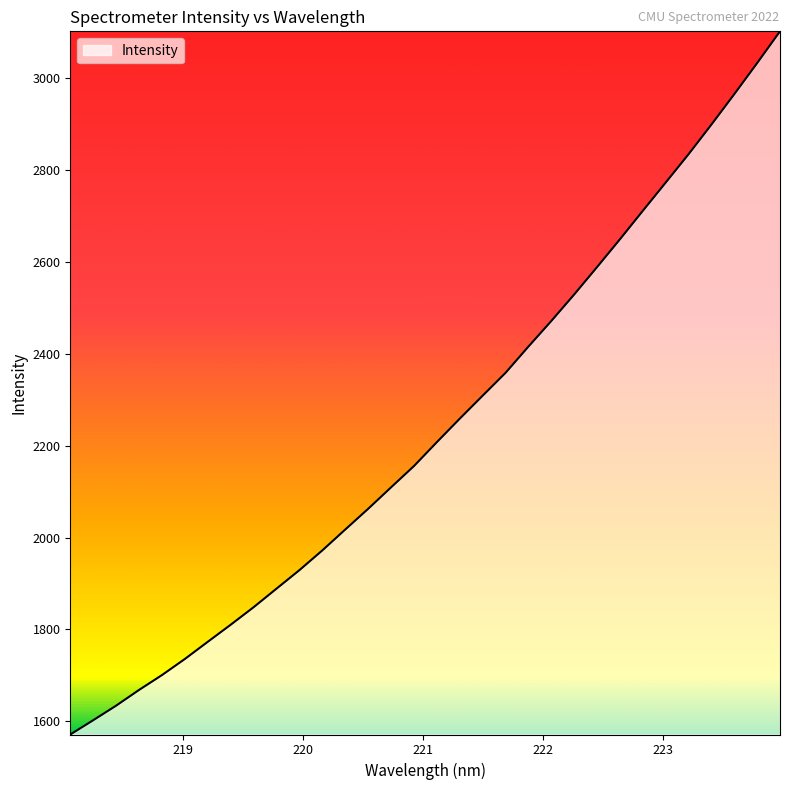

What is the greatest value displayed?

3102.1